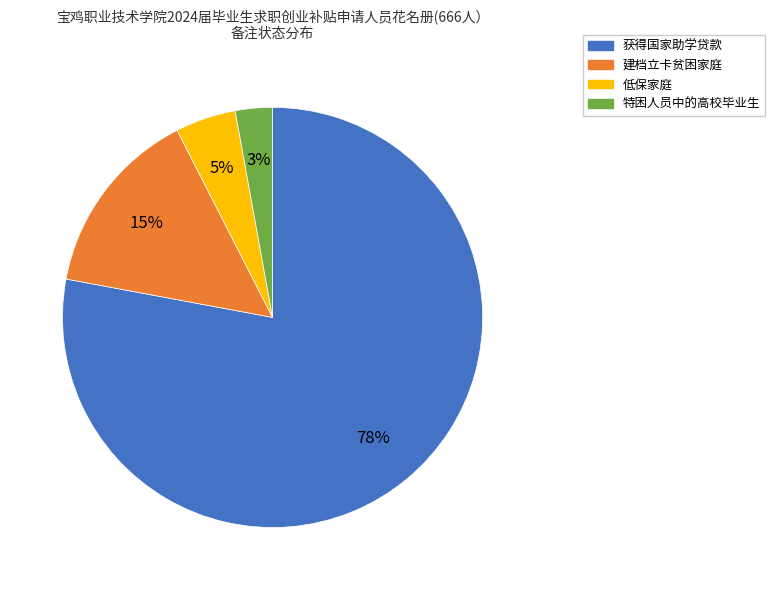

Which category has the biggest portion of the pie?

获得国家助学贷款